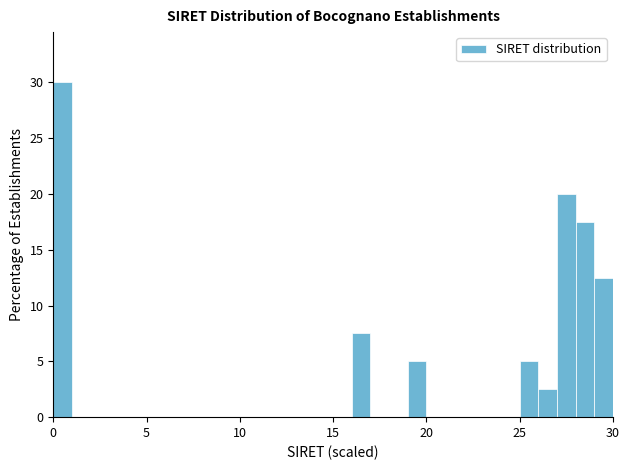

Around what value on the x-axis is the tallest bar? Give the approximate position of its centre, as read against the axis.

0.5